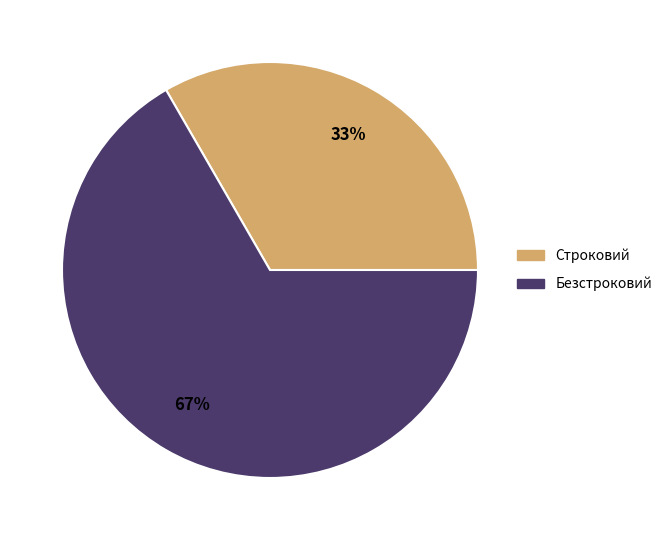

What percentage is the Строковий slice, to the nearest percent?

33%